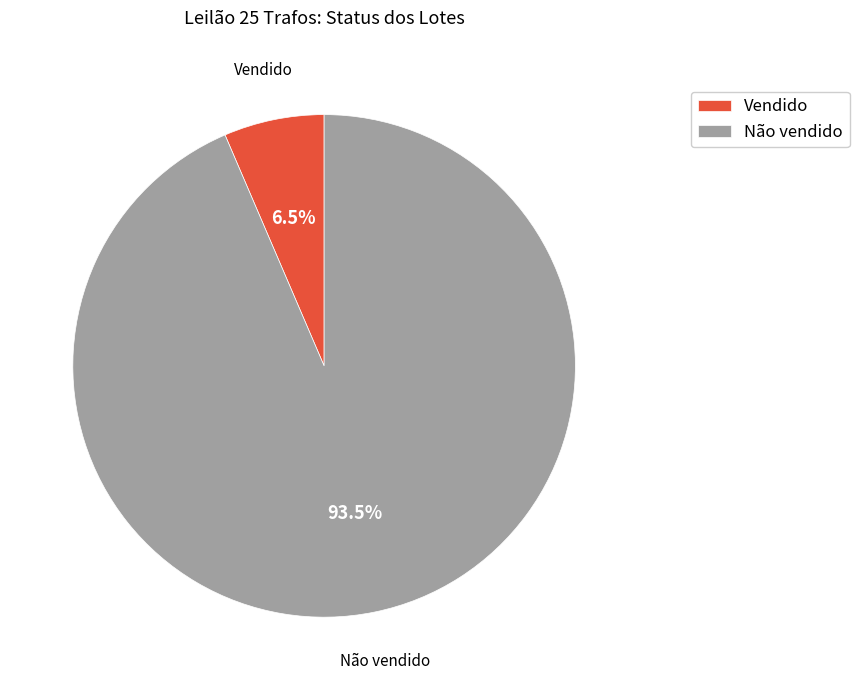

Rank the categories by value from lowest to highest.

Vendido, Não vendido